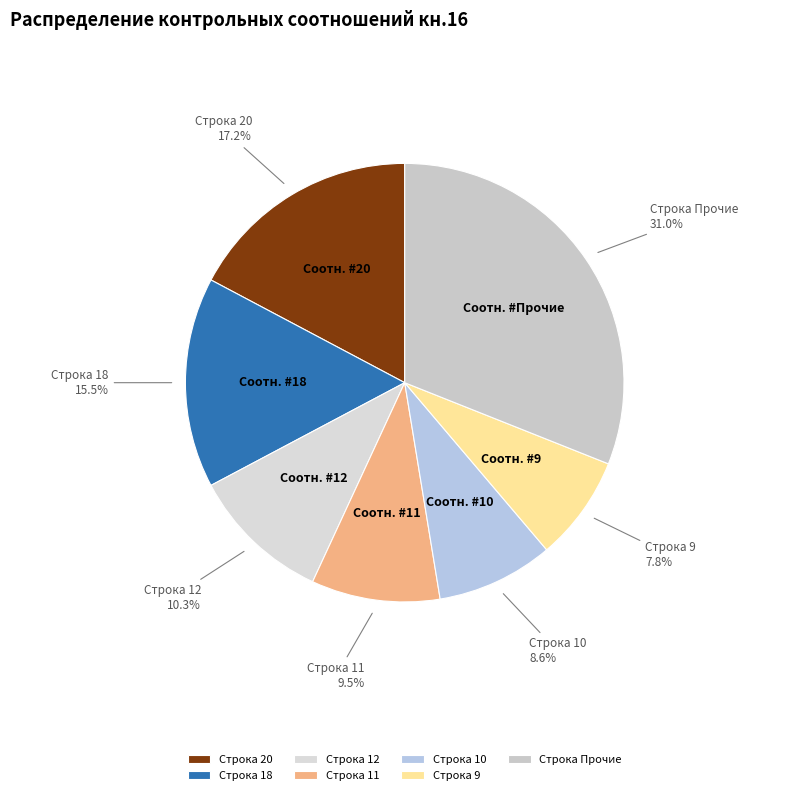

How many segments does this pie chart have?

7